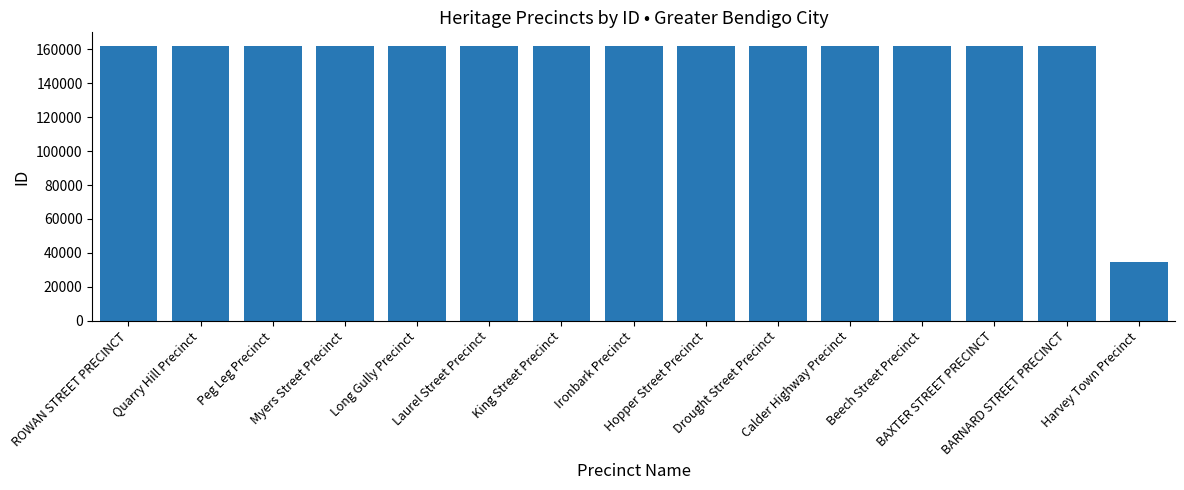

What is the average value?

153430